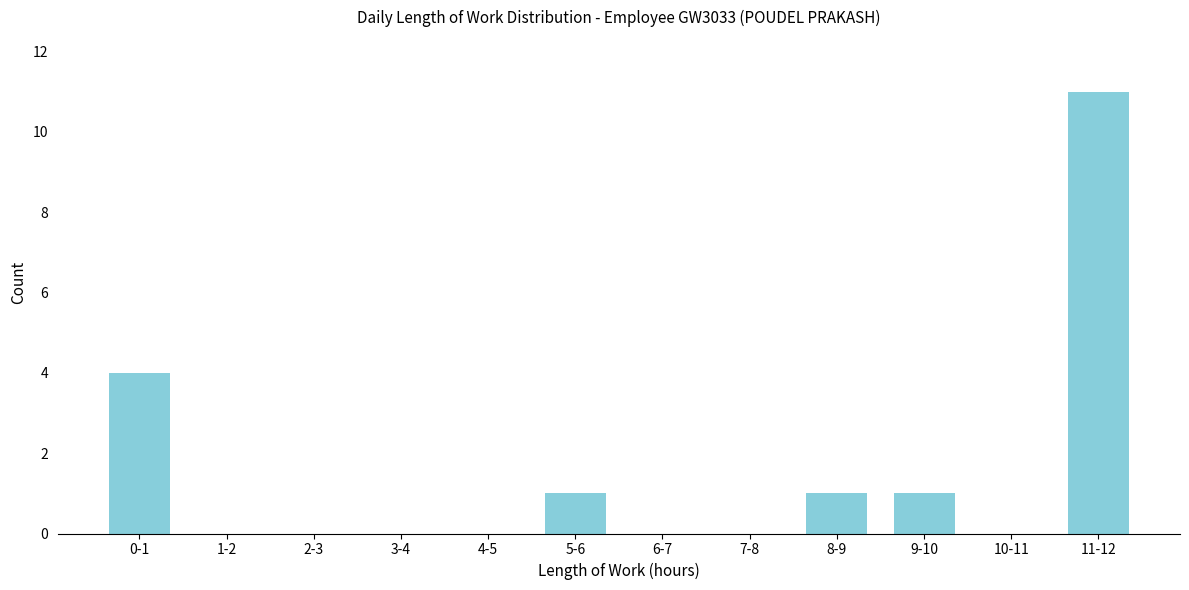

Reading left to right, list all the values displayed in this chart.

0-1=4	1-2=0	2-3=0	3-4=0	4-5=0	5-6=1	6-7=0	7-8=0	8-9=1	9-10=1	10-11=0	11-12=11